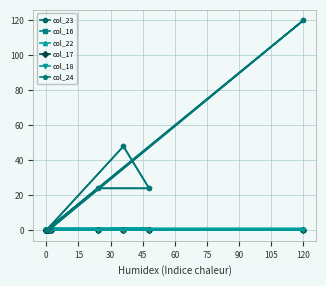

Rank the series at 0 from lowest to highest value.

col_23, col_16, col_22, col_17, col_18, col_24